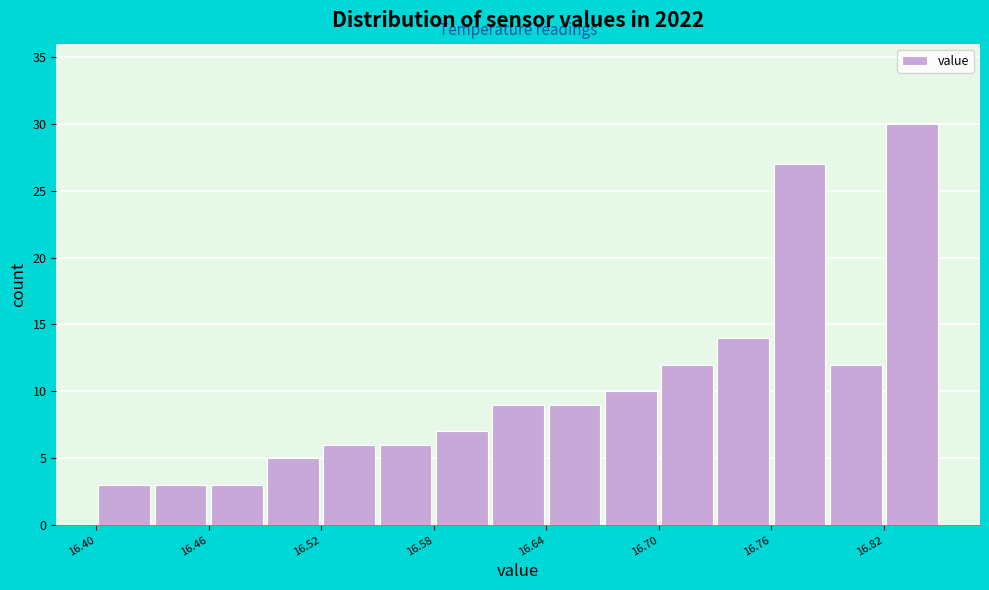

Around what value on the x-axis is the tallest bar? Give the approximate position of its centre, as read against the axis.

16.84